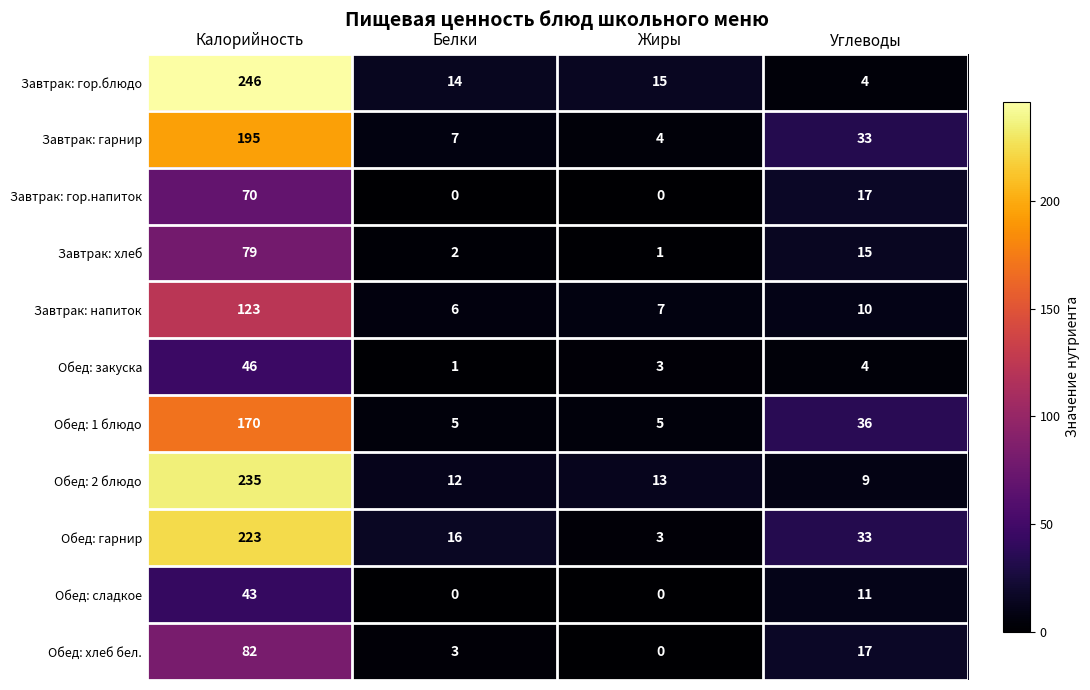

What is the highest value of the Завтрак: гор.блюдо series?

246